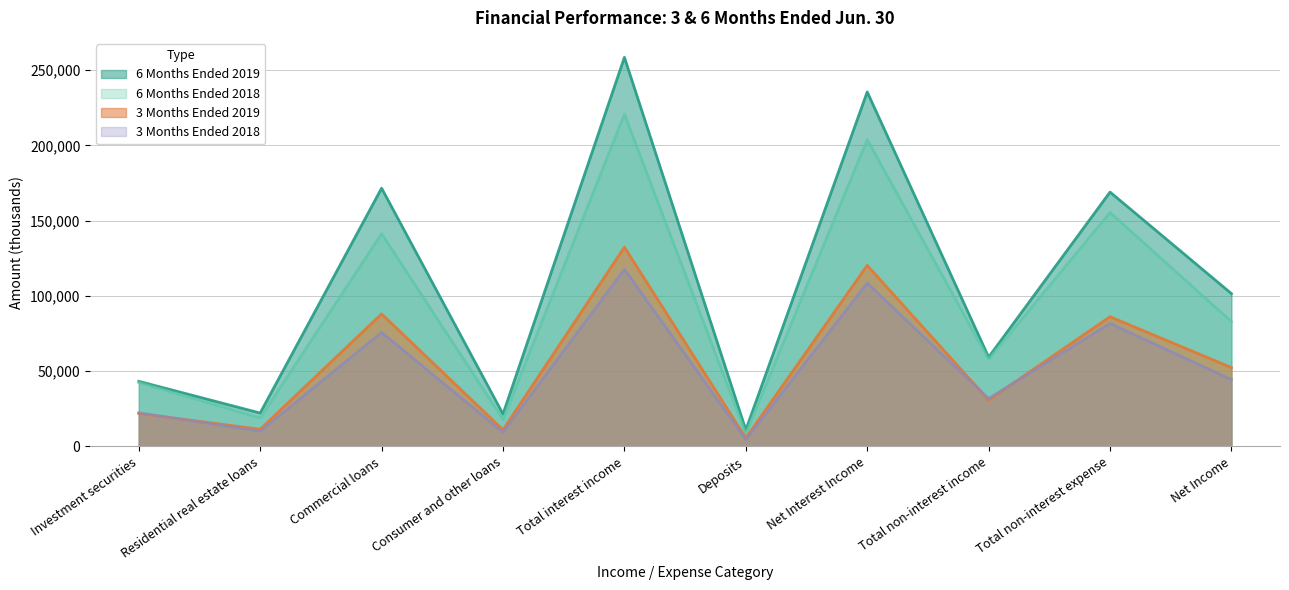

What is the difference between the maximum and second lowest values in the 6 Months Ended 2018 series?

202785